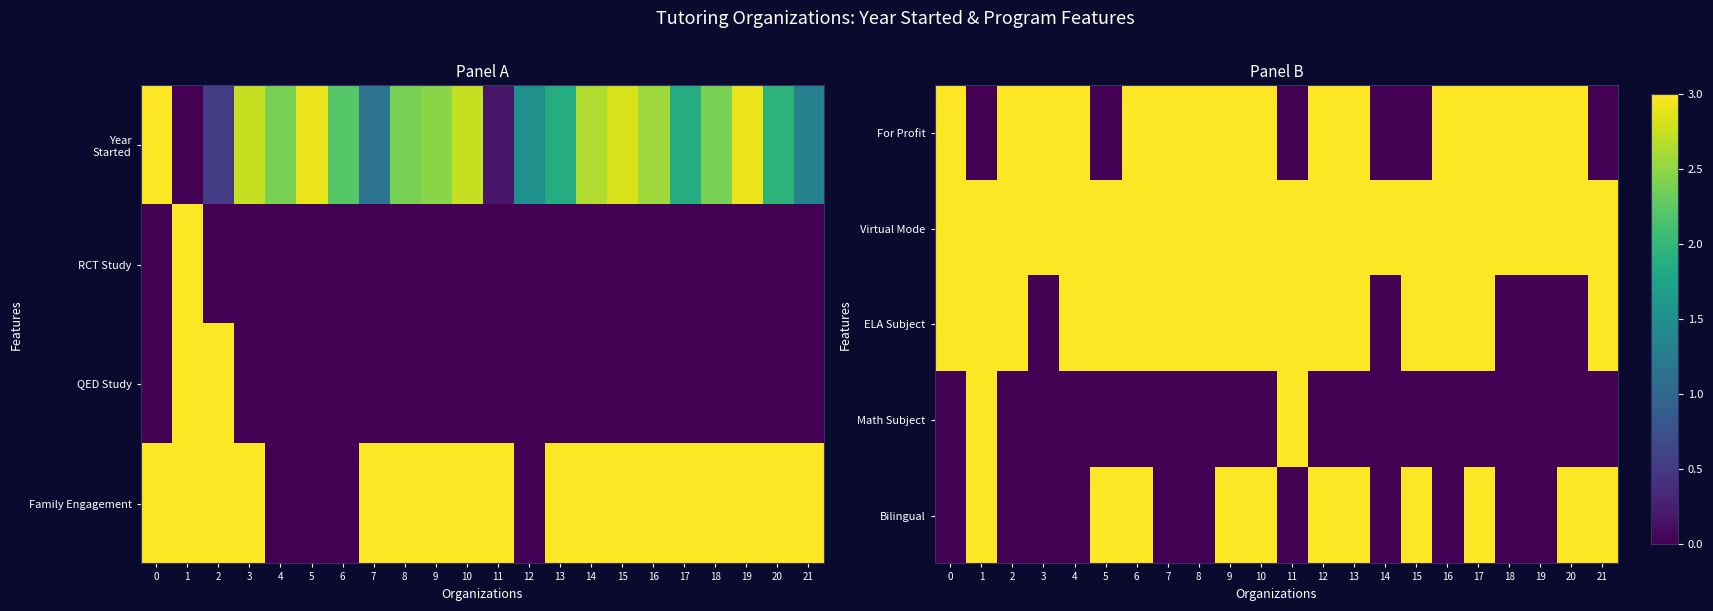

Which category has the lowest value in the ELA Subject series?

3